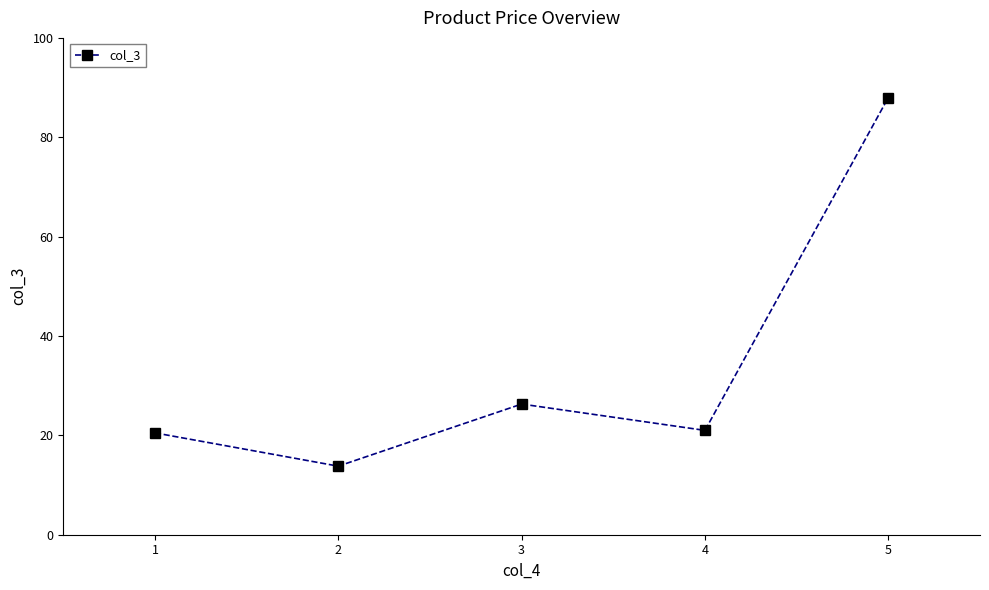

Between 4 and 5, which is larger?

5